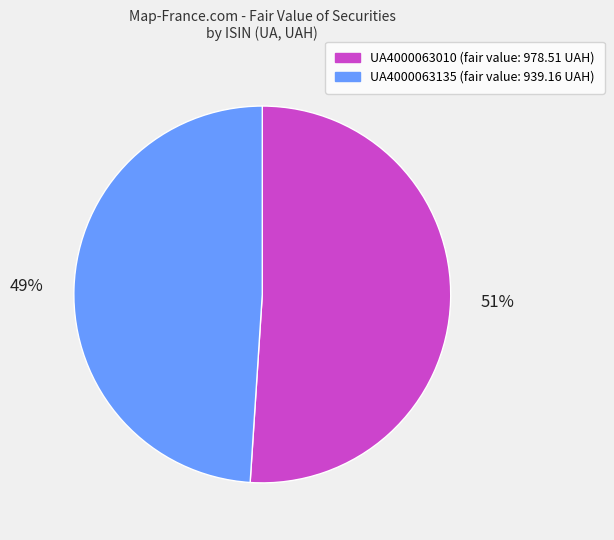

Do UA4000063010 and UA4000063135 together represent more than half of the pie?

Yes